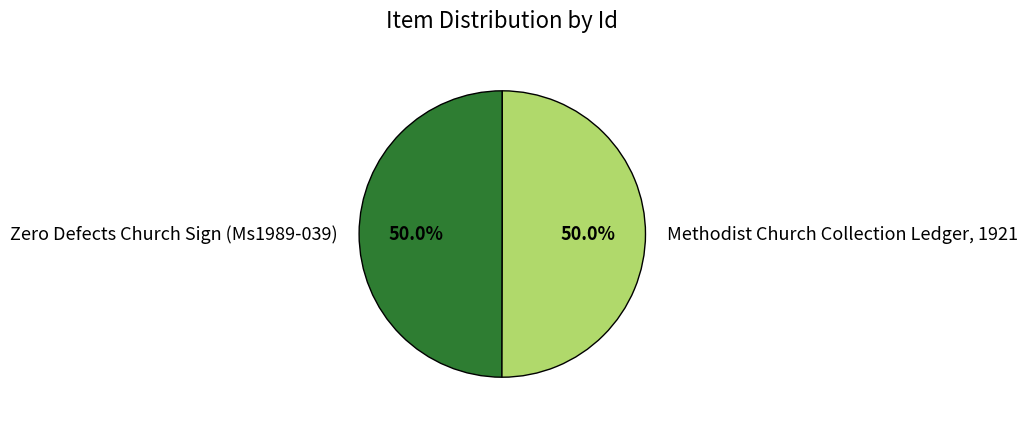

What is the ratio of the value at Zero Defects Church Sign (Ms1989-039) to the value at Methodist Church Collection Ledger, 1921?

1.0